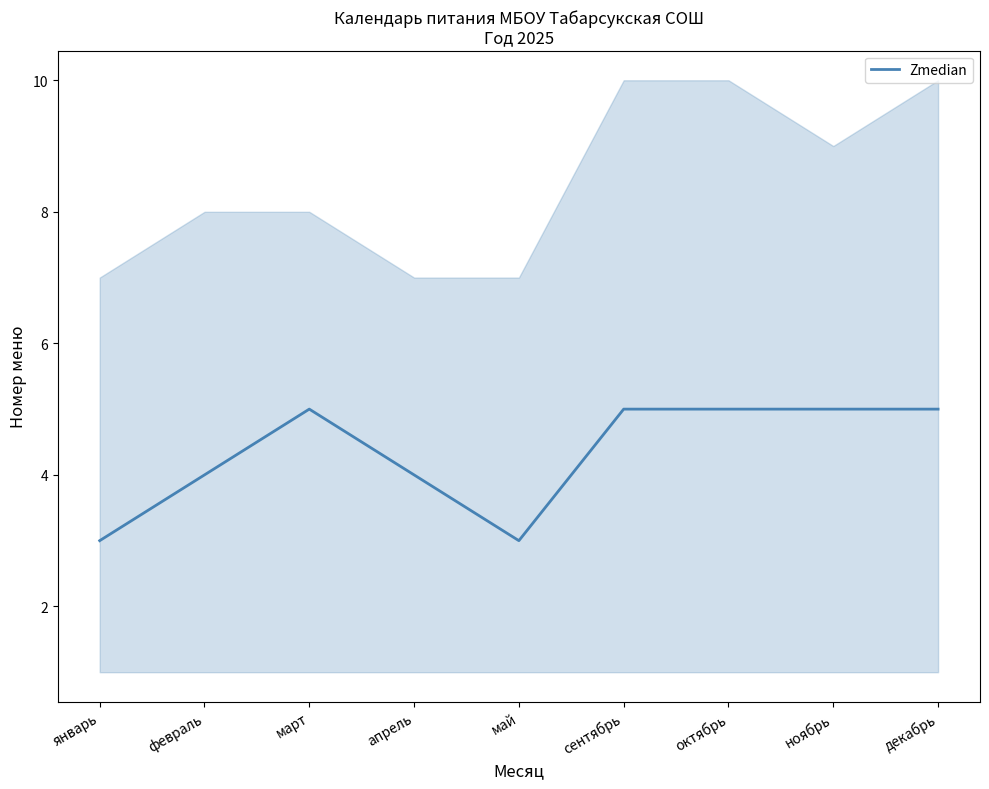

How many data points are less than 5?

4